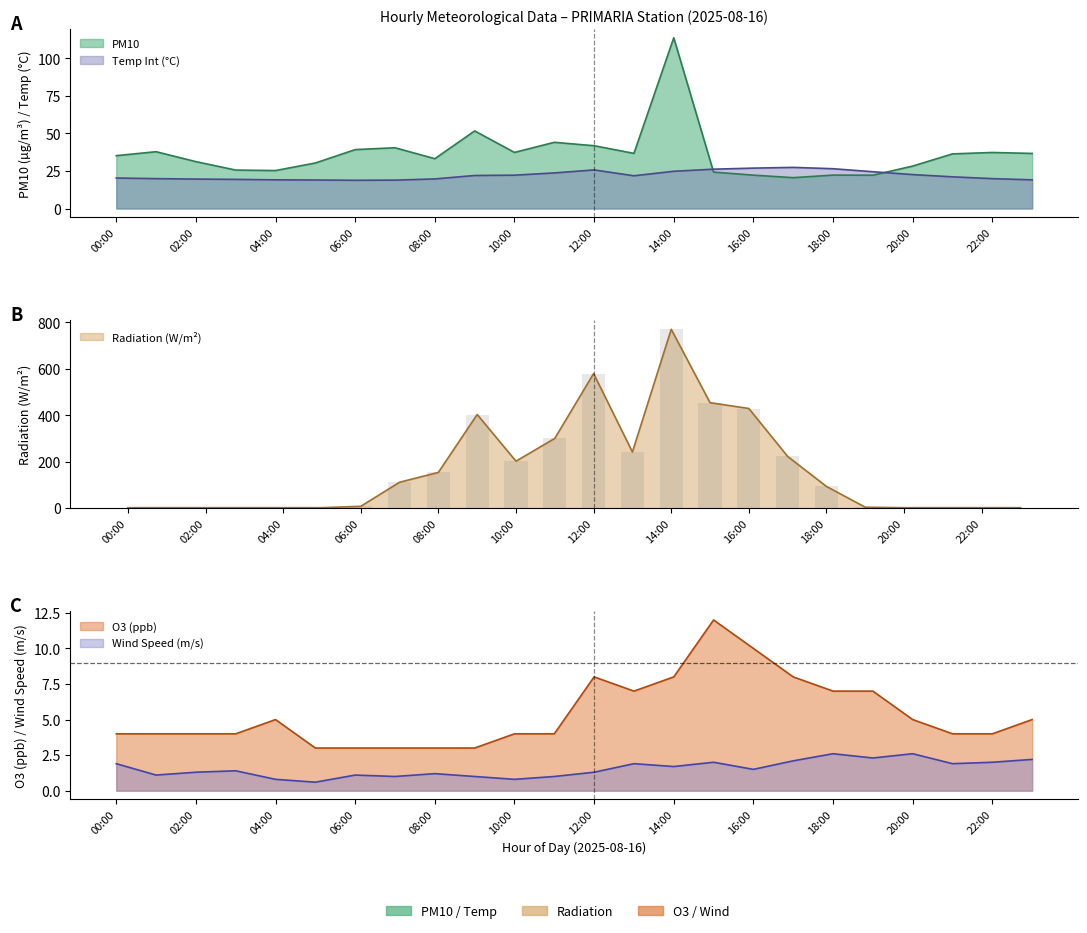

What is the value of the PM10 bar at the 18th from the left?

20.5